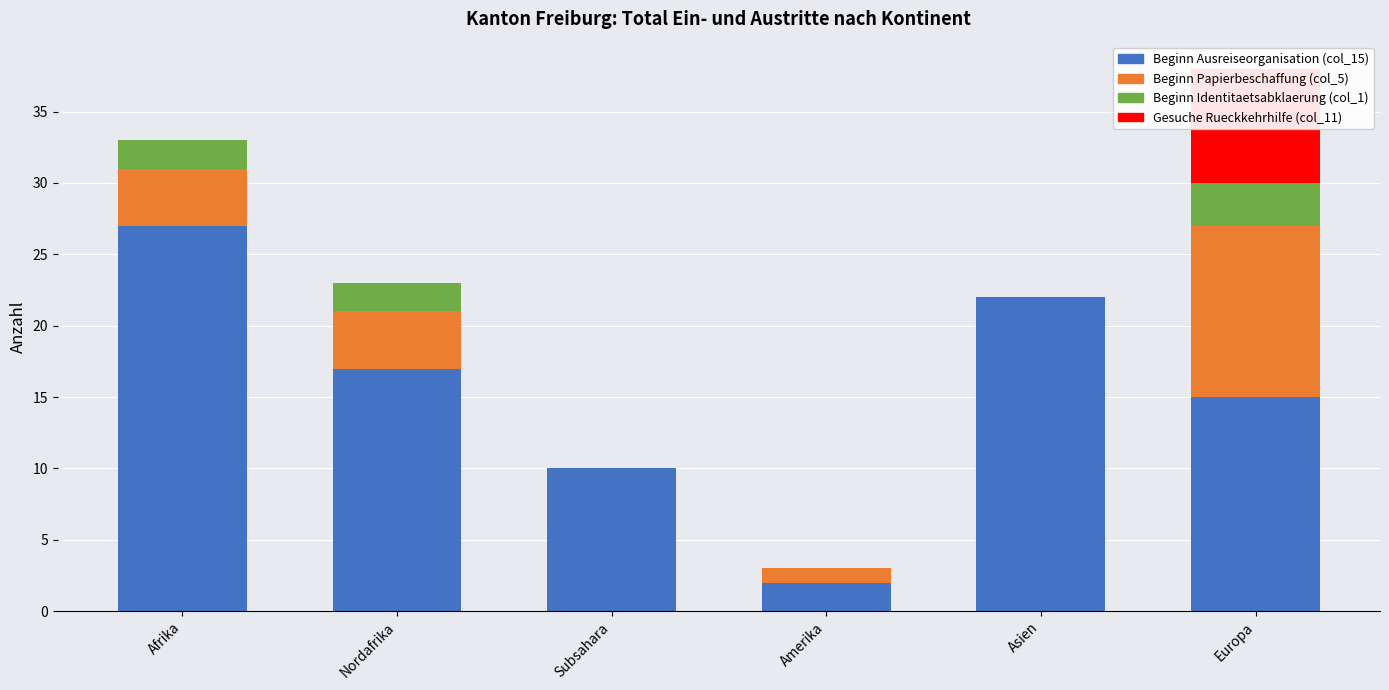

What is the sum of the Beginn Ausreiseorganisation (col_15) values at Subsahara and Europa?

25